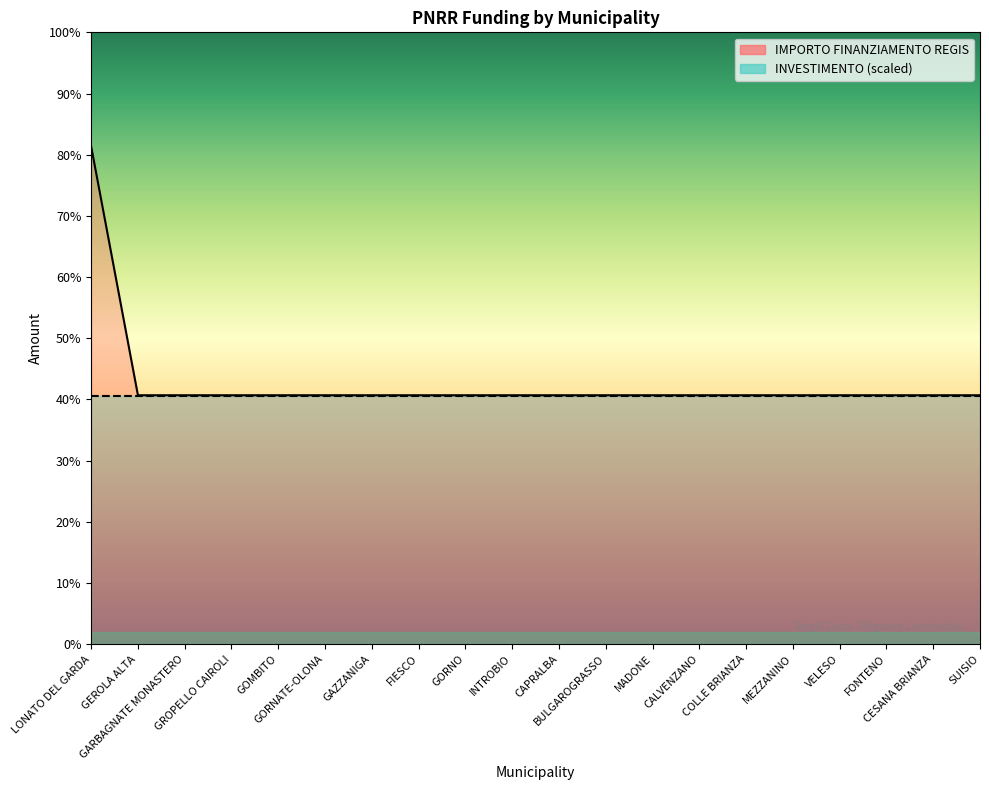

Is it true that the value at CALVENZANO is 5399?

False